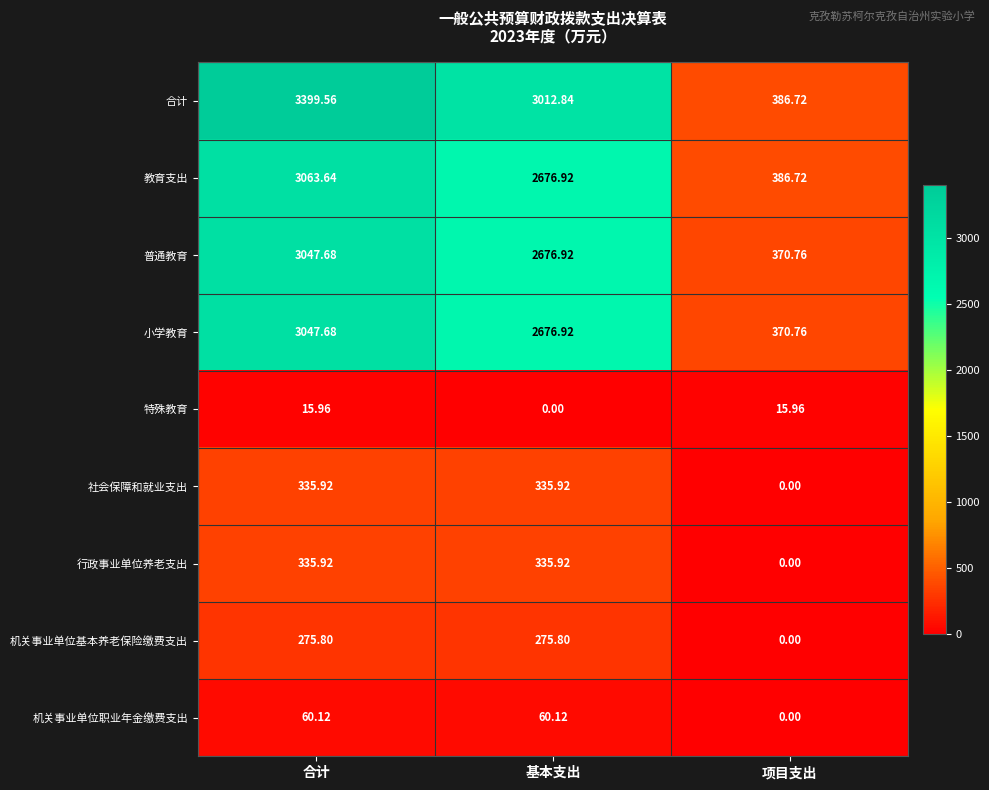

Which series has the largest range (max minus min)?

合计